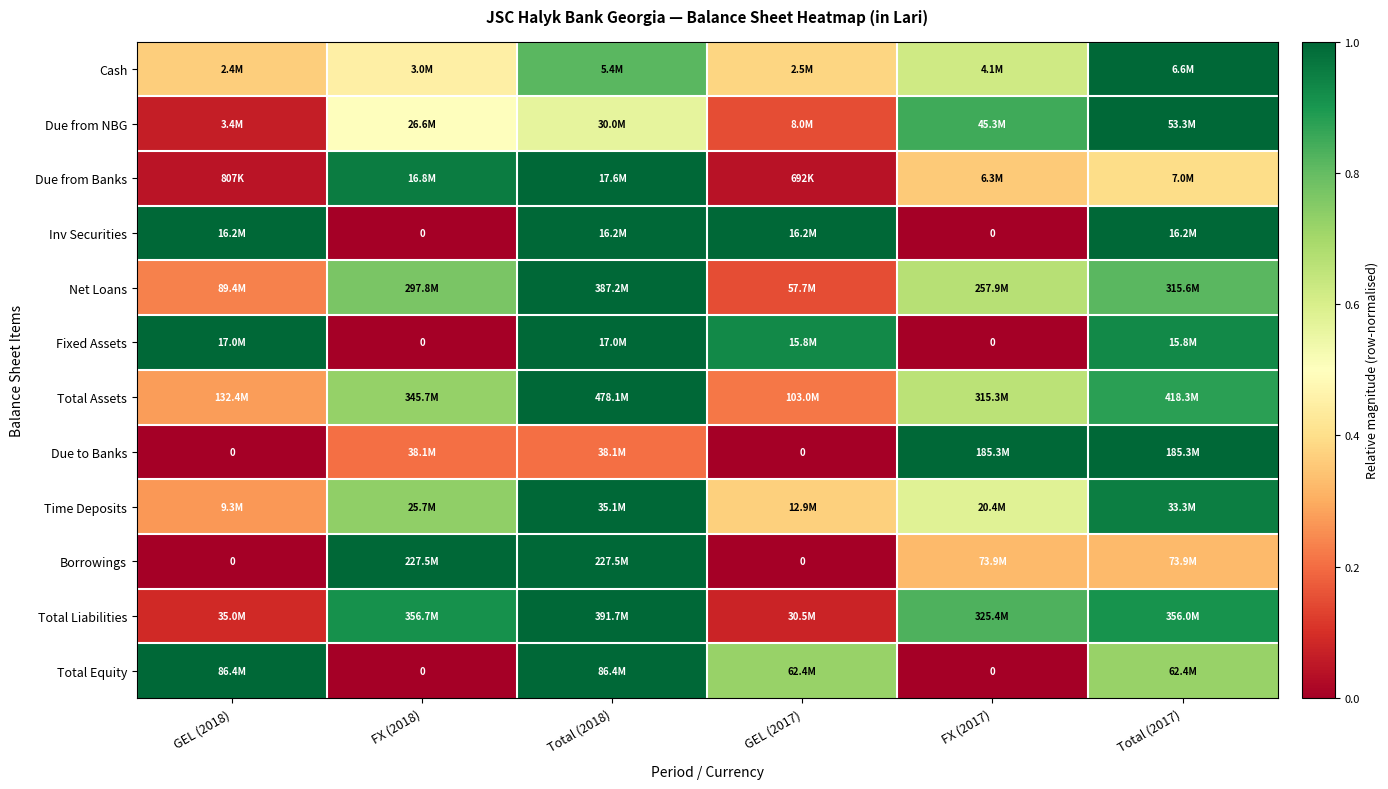

True or false: Due from Banks has a value of 0.5 at FX (2018).

False